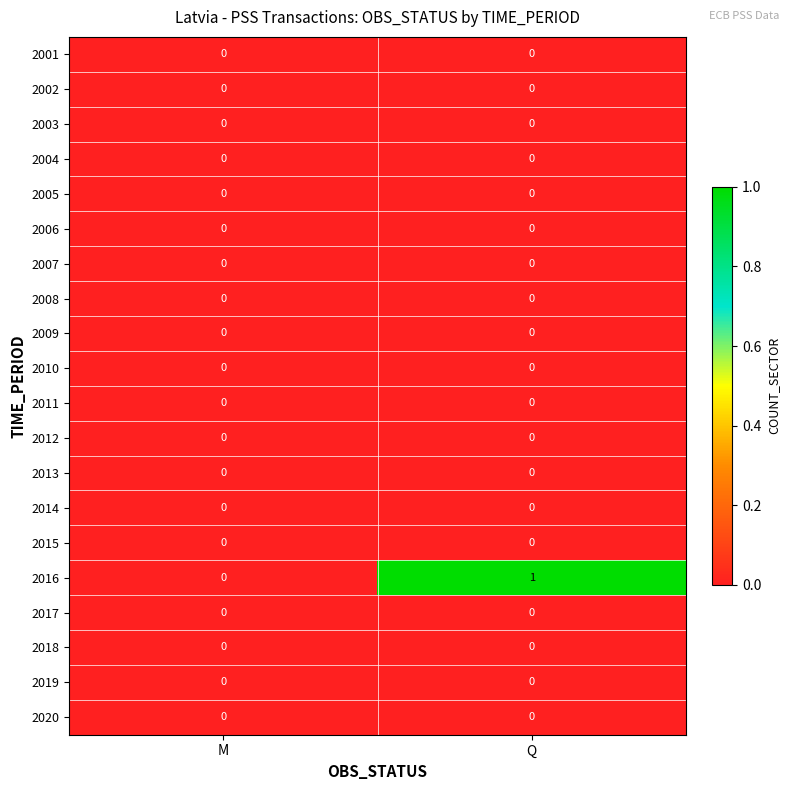

How many categories are shown in the chart?

2